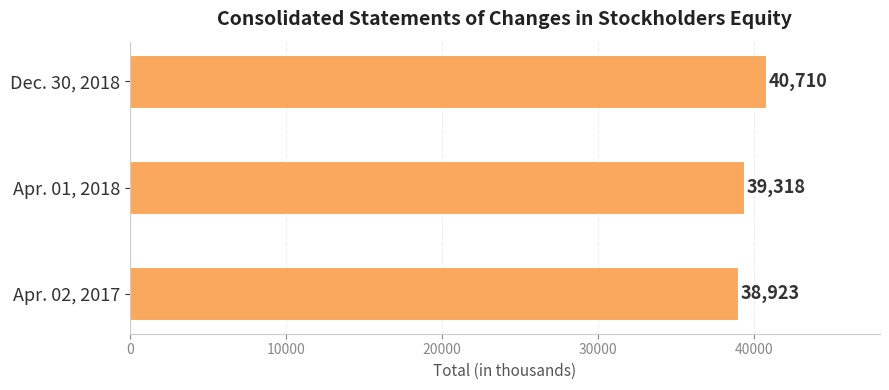

Reading bottom to top, extract all data points from this chart.

Apr. 02, 2017=38923	Apr. 01, 2018=39318	Dec. 30, 2018=40710